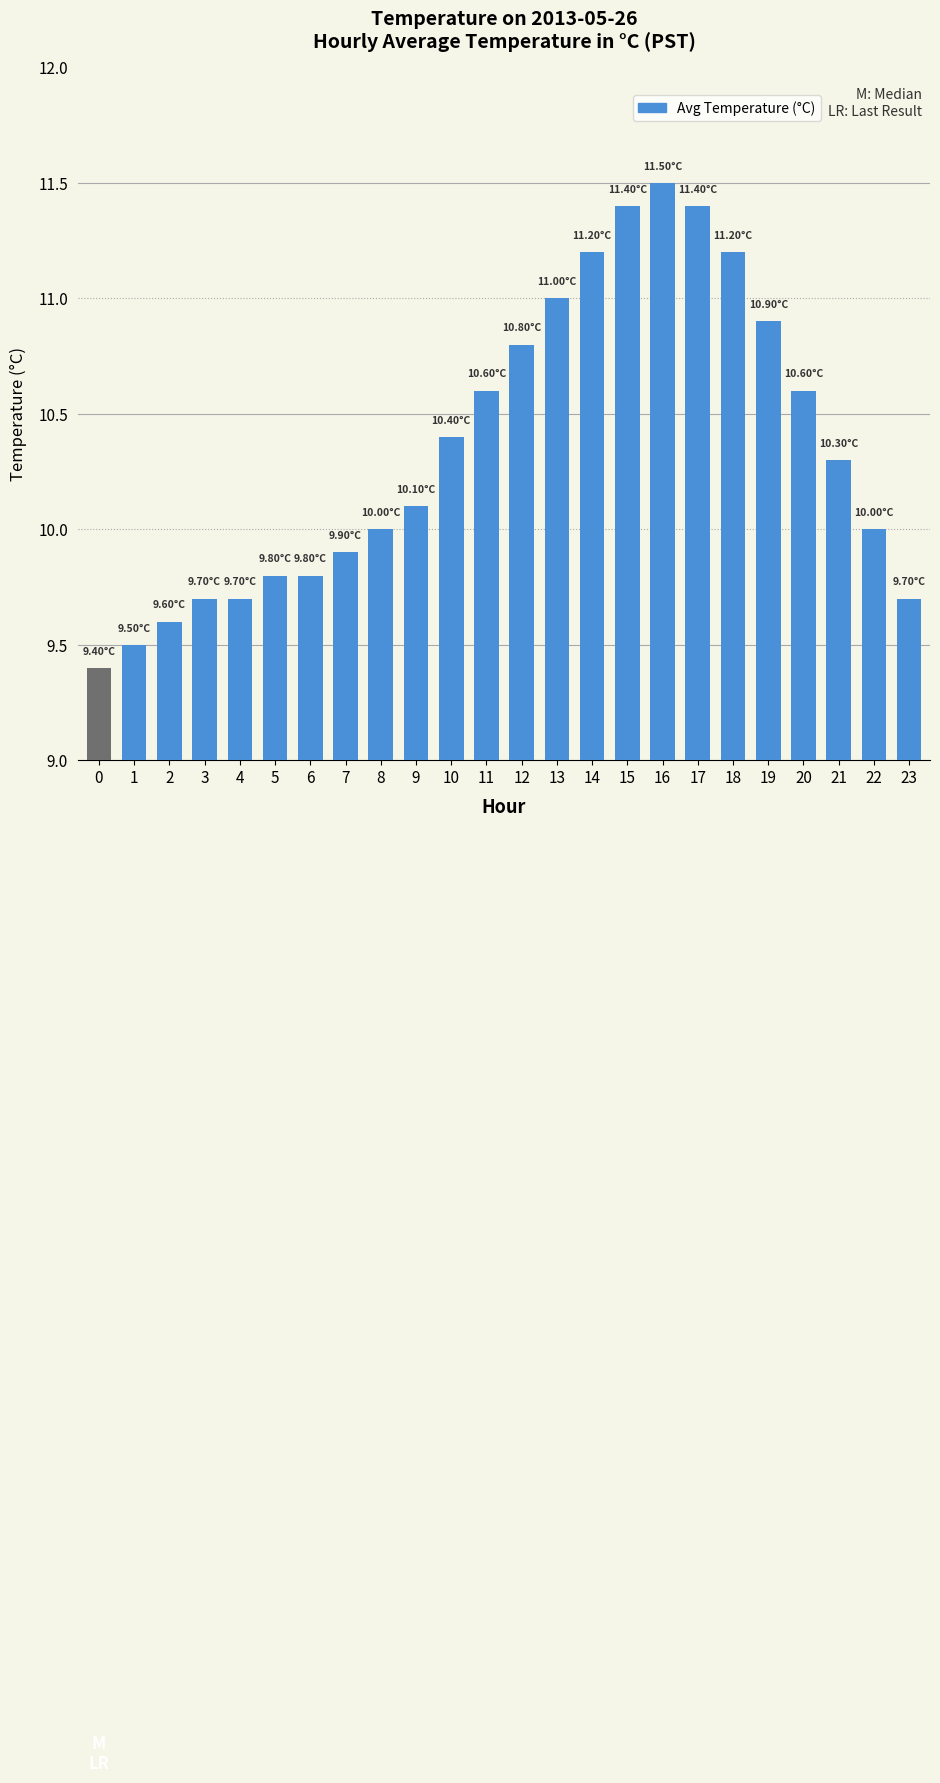

What is the difference between the values at 14 and 6?

1.4